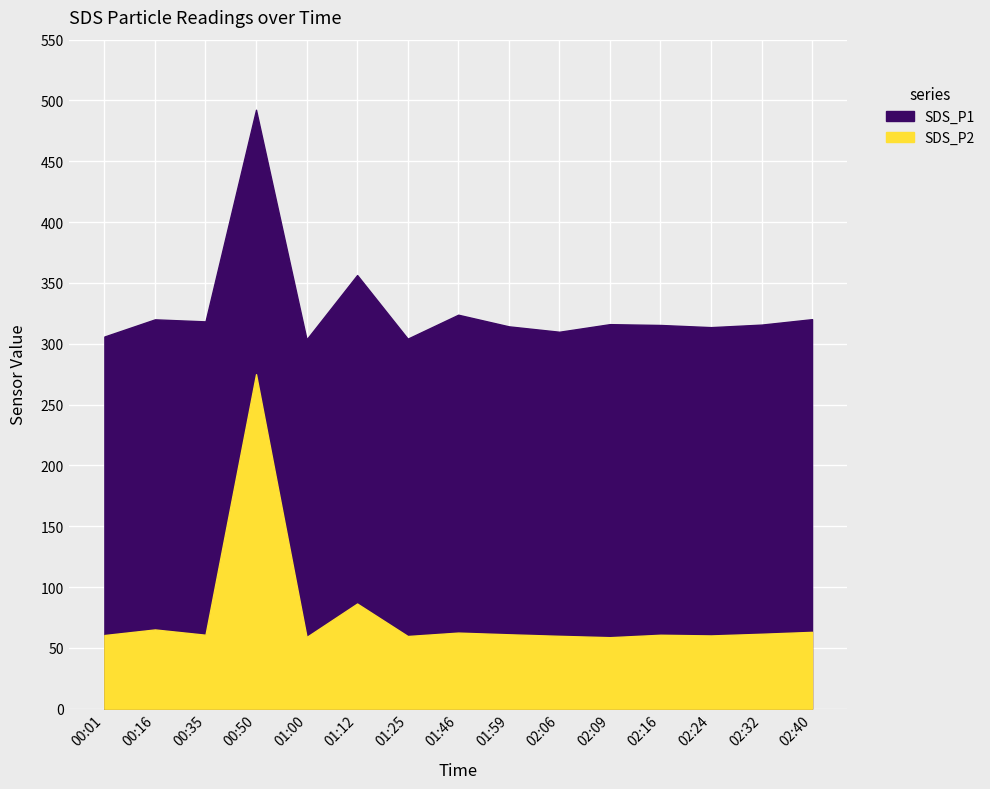

Which has a higher value, 00:16 or 02:09?

00:16